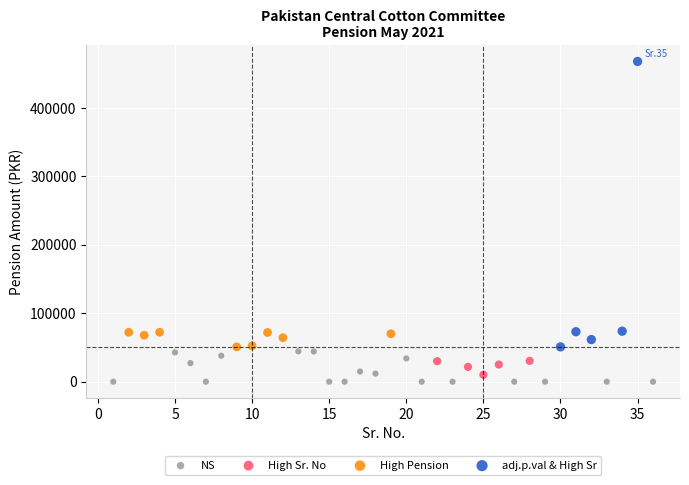

Which series contains the highest Y value?

adj.p.val & High Sr